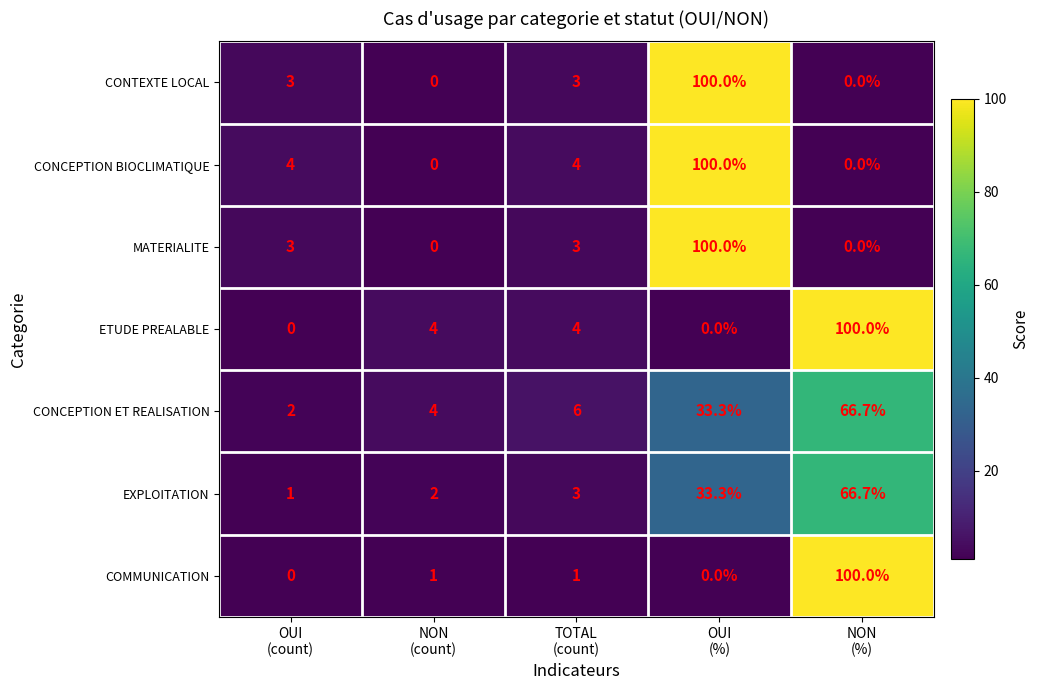

Which series has the largest total across all categories?

CONCEPTION ET REALISATION